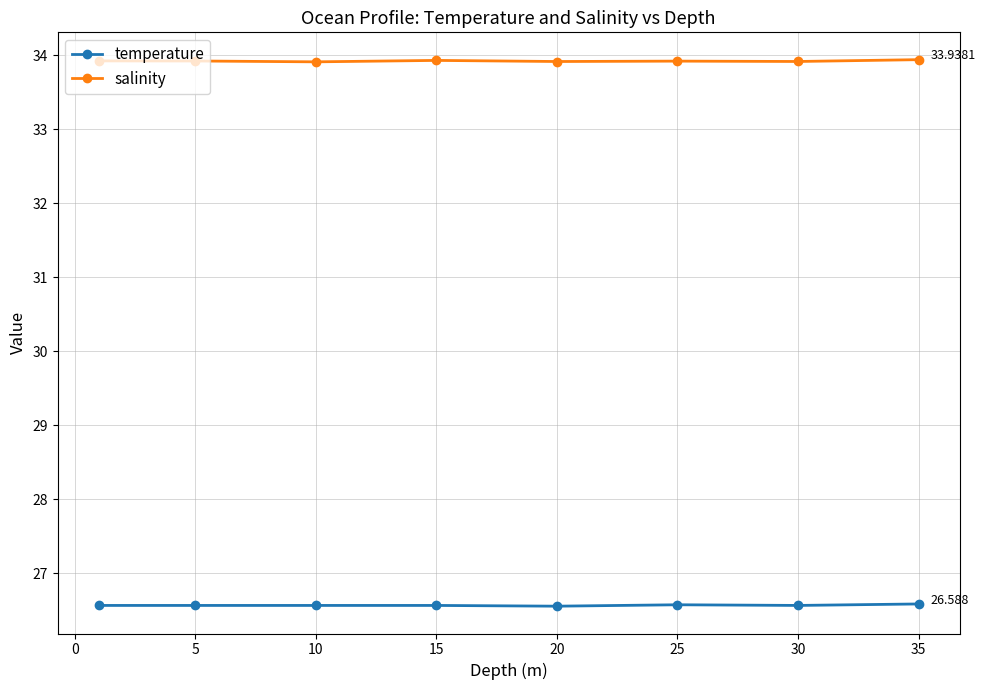

Which series has the largest total across all categories?

salinity